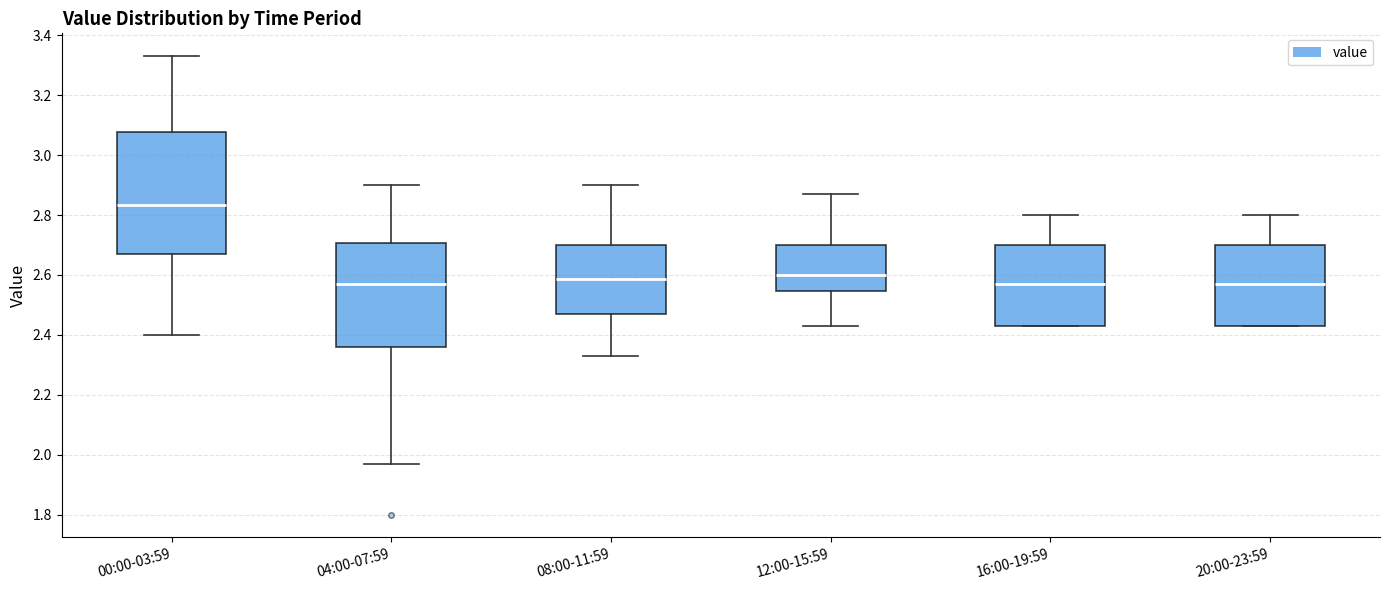

Reading left to right, transcribe this box plot: for each box, give where its median line is, the range the box spans, and where its two whiskers end, as read against the y-axis. The values are not printed on the chart, so give them approximately, as read against the axis.

00:00-03:59: median 2.84, box 2.68 to 3.08, whiskers 2.40 to 3.34
04:00-07:59: median 2.58, box 2.36 to 2.70, whiskers 1.98 to 2.90
08:00-11:59: median 2.58, box 2.48 to 2.70, whiskers 2.34 to 2.90
12:00-15:59: median 2.60, box 2.54 to 2.70, whiskers 2.44 to 2.88
16:00-19:59: median 2.58, box 2.44 to 2.70, whiskers 2.44 to 2.80
20:00-23:59: median 2.58, box 2.44 to 2.70, whiskers 2.44 to 2.80